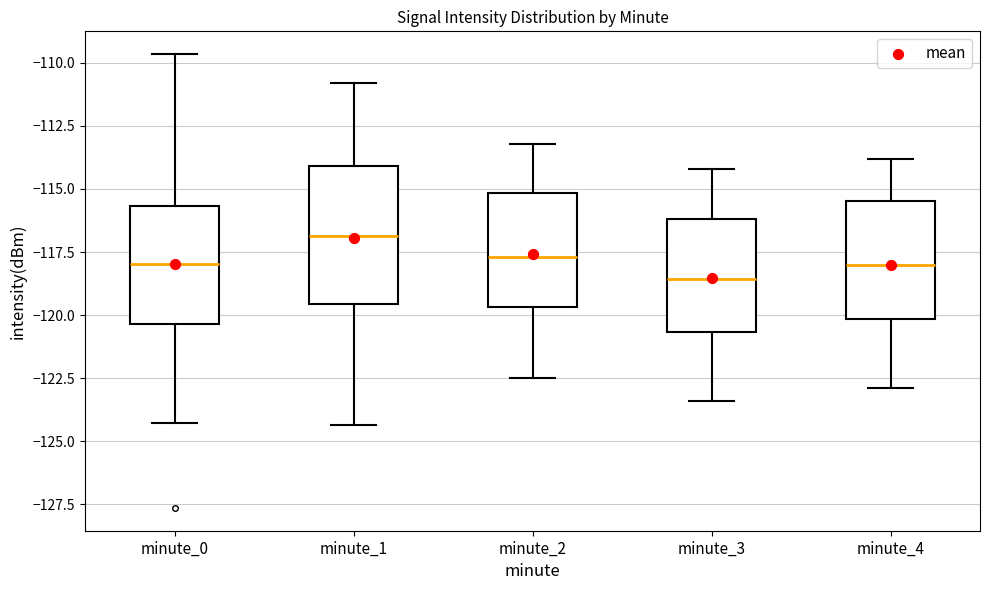

Comparing the boxes themselves (not the whiskers), which one is the tallest?

minute_1